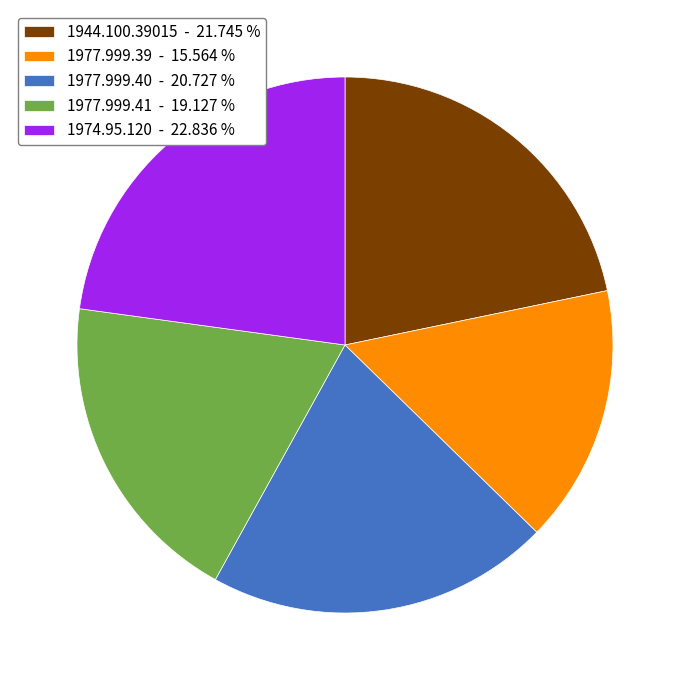

Is 1977.999.39 the majority of the pie?

No